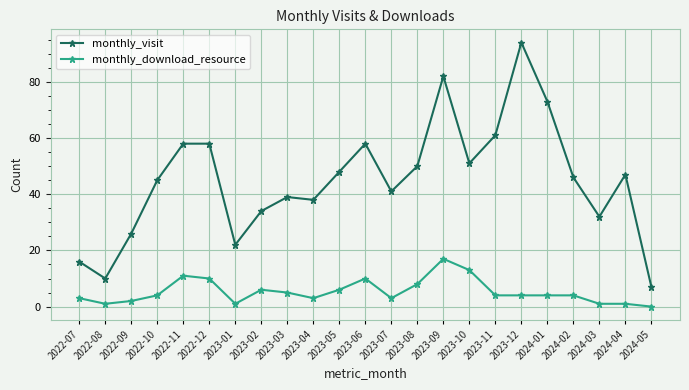

True or false: monthly_download_resource has more than 1 points higher than both neighbors.

True